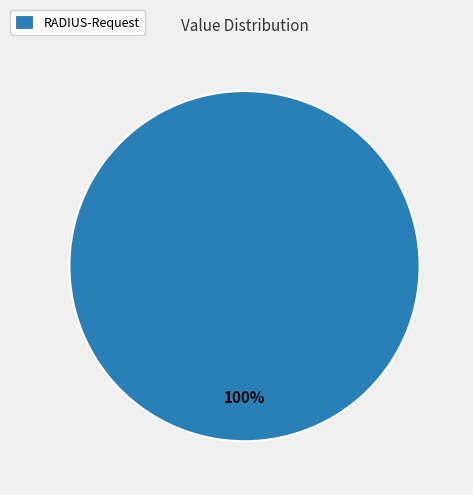

Is it true that RADIUS-Request is 92% of the pie?

False